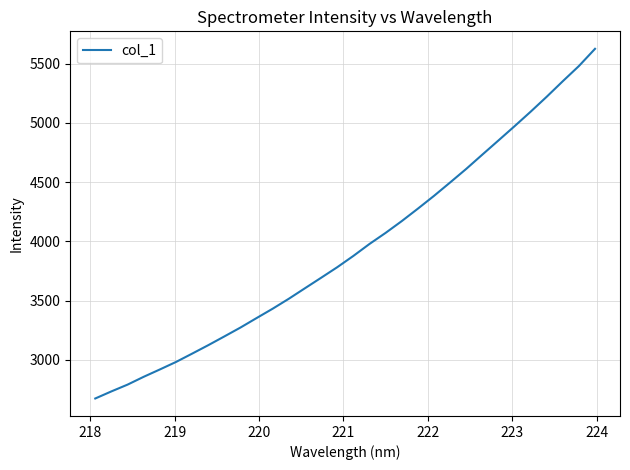

What is the difference between the maximum and minimum values?

2949.6